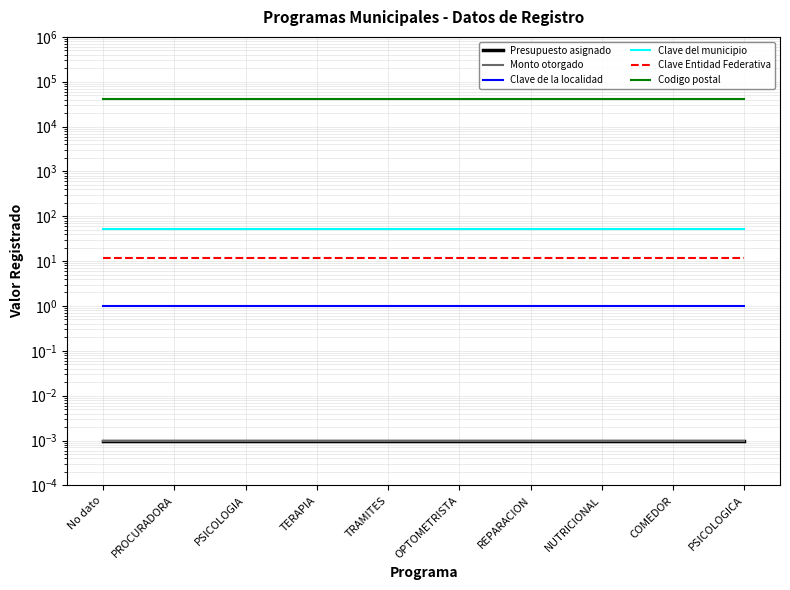

The value of Clave Entidad Federativa at COMEDOR is 19.0. True or false?

False